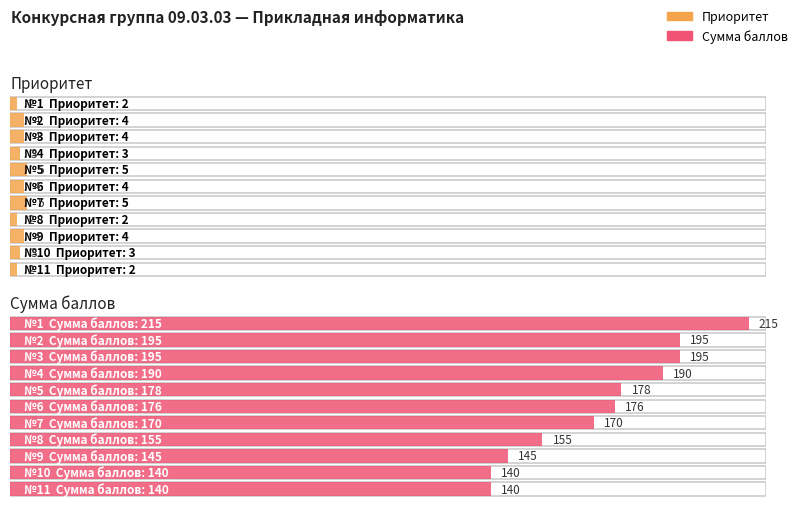

Is it true that Приоритет equals 1 at 6?

False